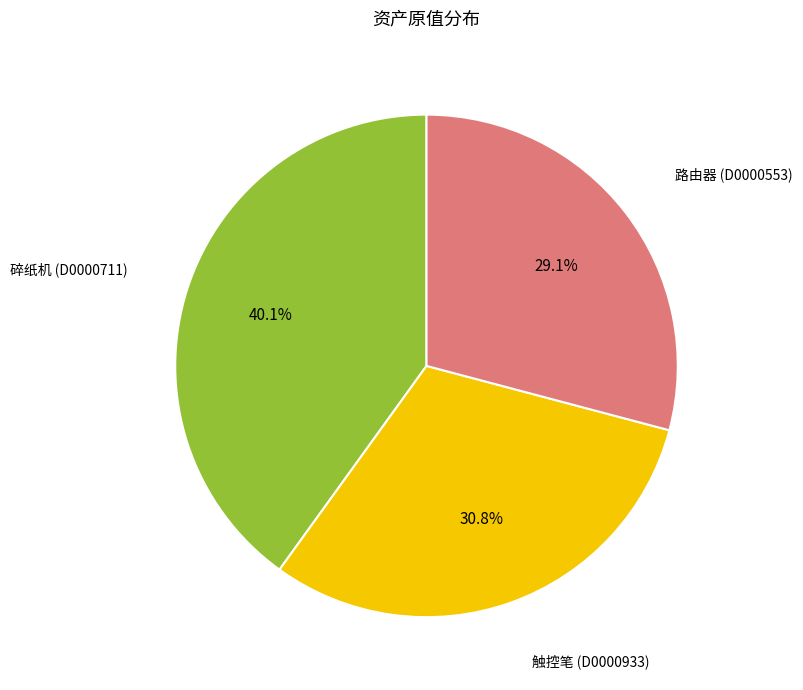

Is there any slice that represents more than half of the pie?

No